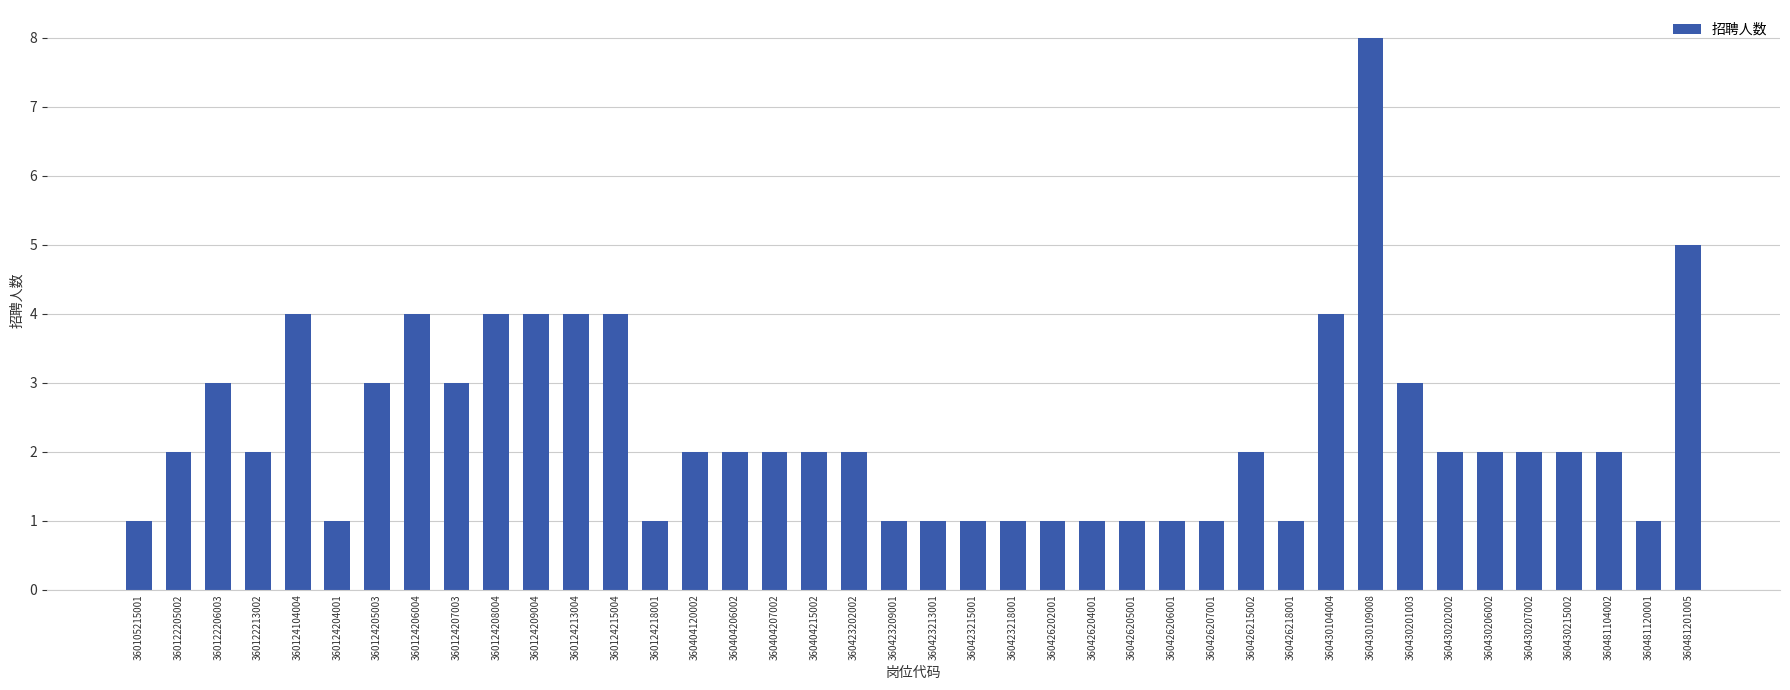

Is it true that the value at 360426215002 is 3?

False